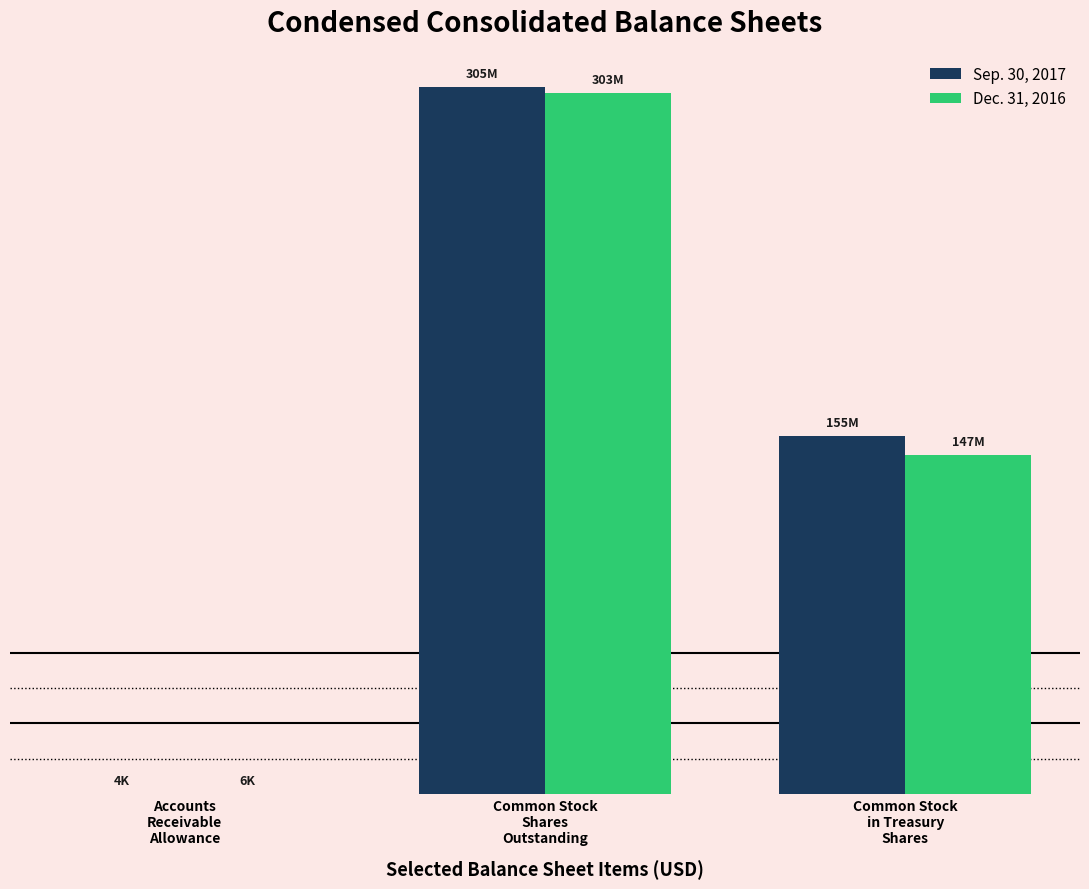

Is it true that Sep. 30, 2017 equals 3508 at Accounts
Receivable
Allowance?

True